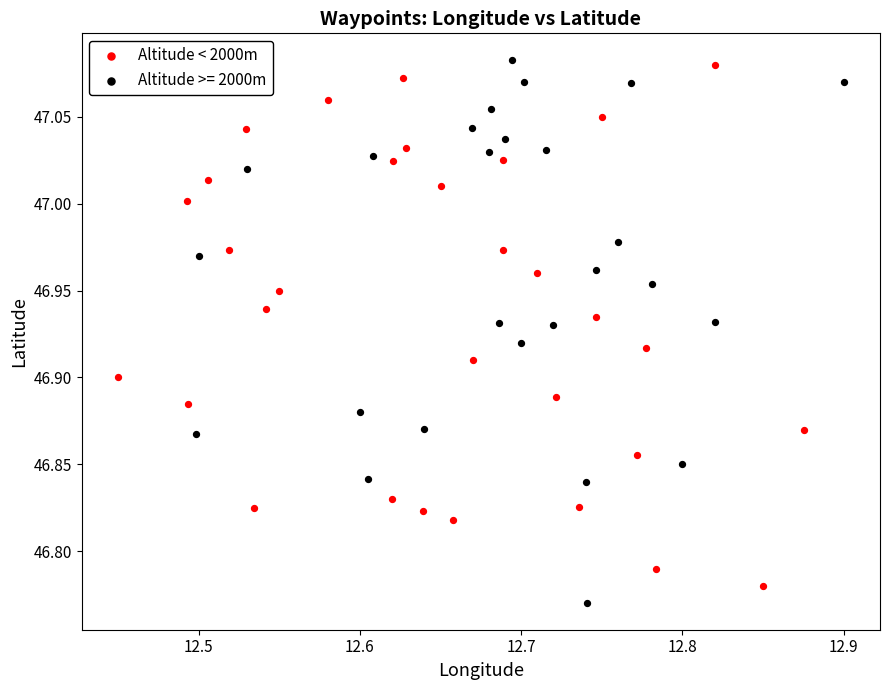

What are all the series names shown in the legend?

Altitude < 2000m, Altitude >= 2000m